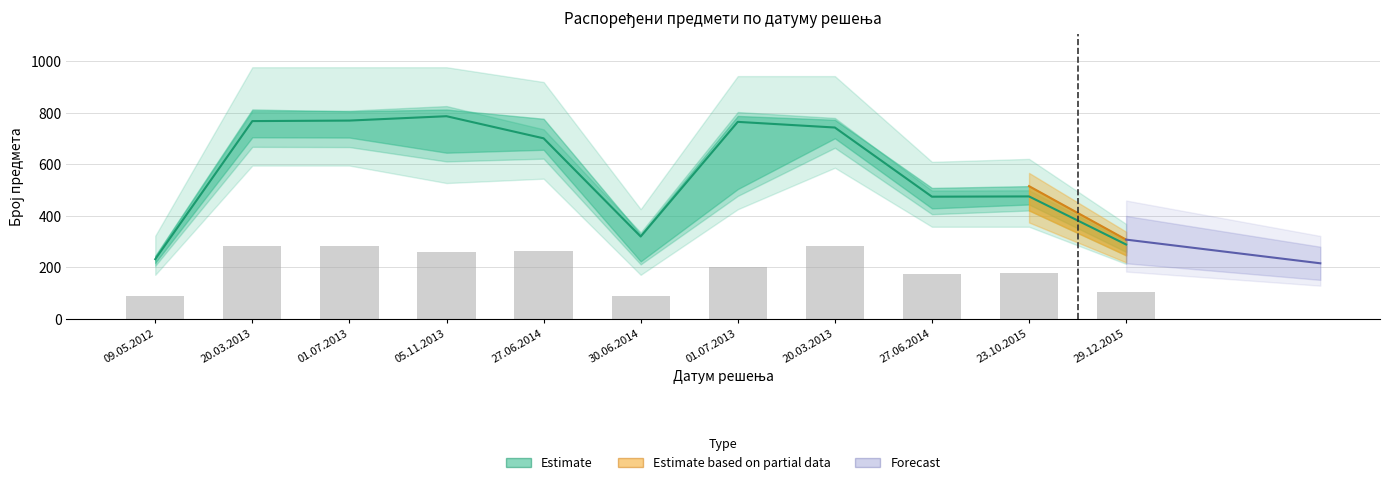

What is the label of the 8th bar from the right?

05.11.2013